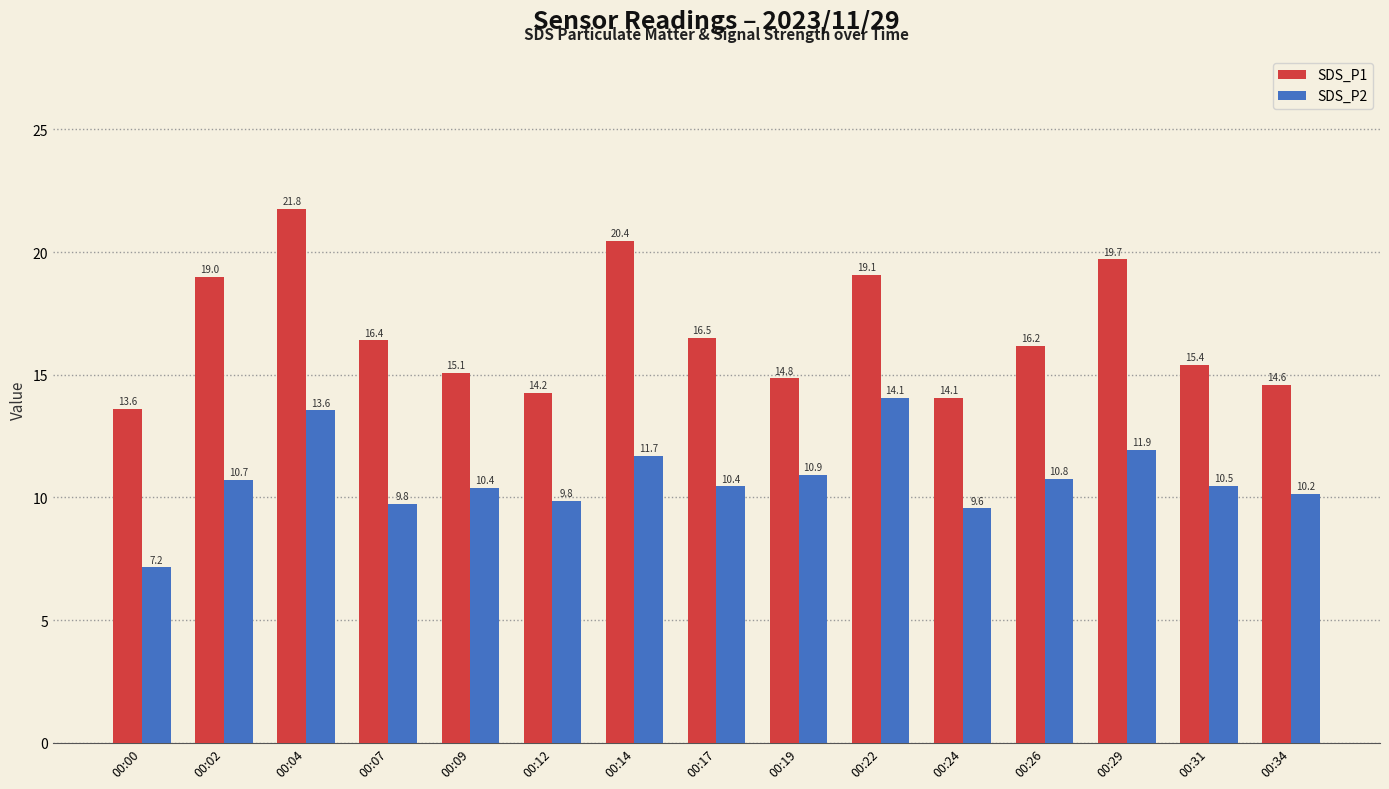

Where is SDS_P1 nearest to the value 17?

00:17